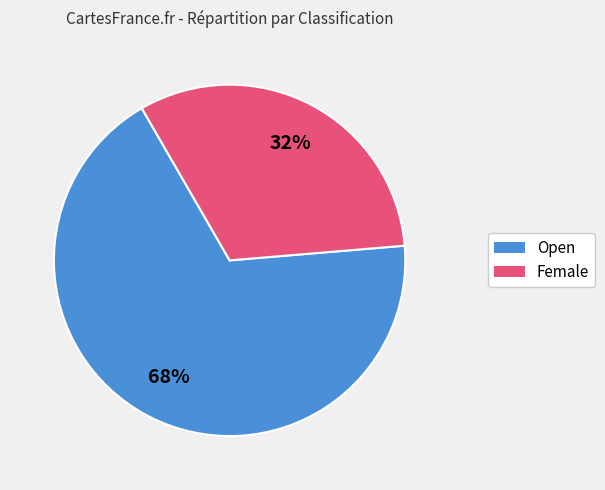

Does Open represent more than half of the total?

Yes